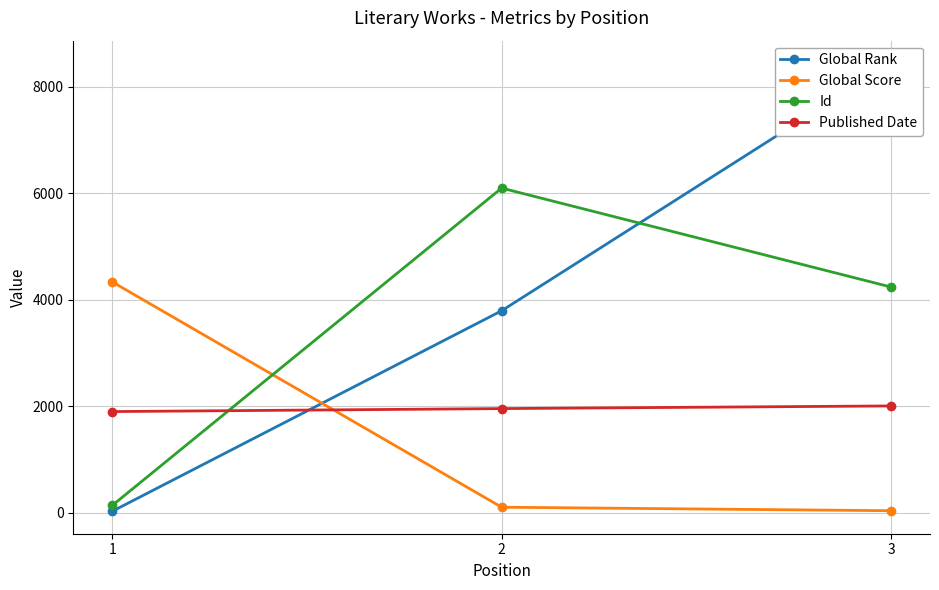

Rank the series by their maximum value, from highest to lowest.

Global Rank, Id, Global Score, Published Date